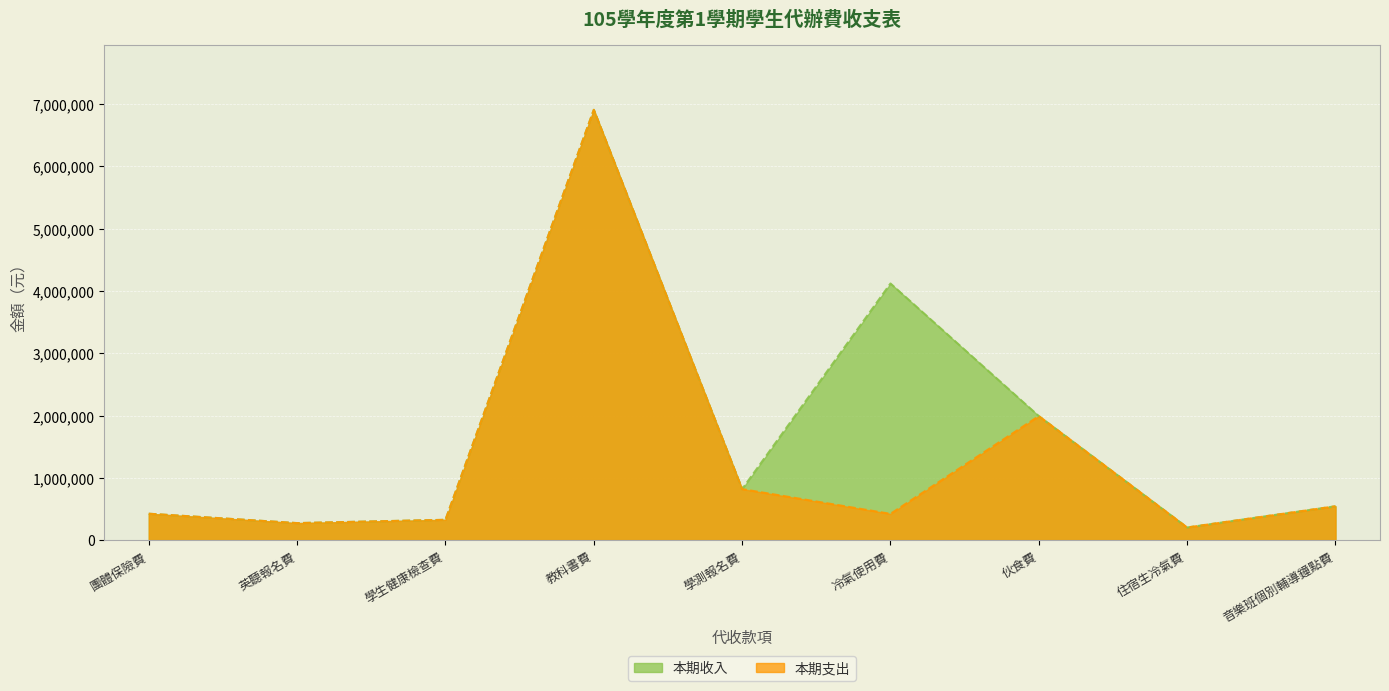

At 學測報名費, list the series in order from smallest to largest.

本期收入, 本期支出